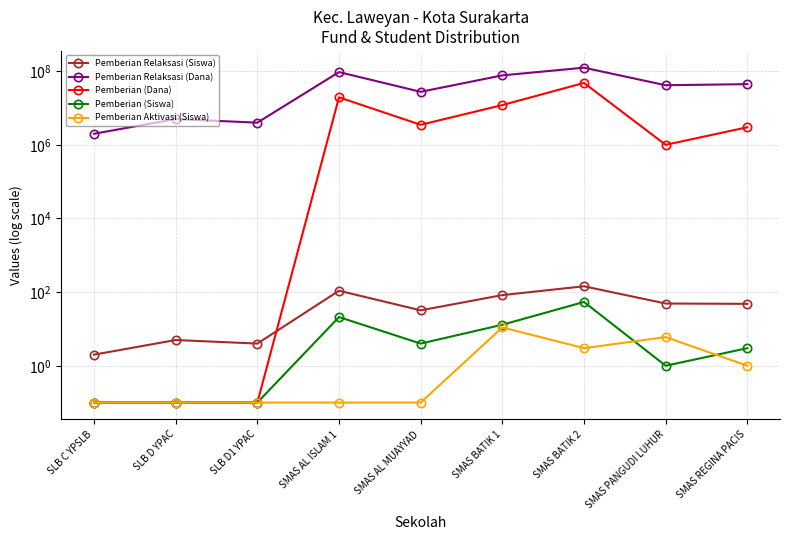

Reading right to left, transcribe all the data shown in this chart.

Pemberian Relaksasi (Siswa): SMAS REGINA PACIS=48.0	SMAS PANGUDI LUHUR=49.0	SMAS BATIK 2=144.0	SMAS BATIK 1=83.0	SMAS AL MUAYYAD=32.0	SMAS AL ISLAM 1=109.0	SLB D1 YPAC=4.0	SLB D YPAC=5.0	SLB C YPSLB=2.0
Pemberian Relaksasi (Dana): SMAS REGINA PACIS=44500000.0	SMAS PANGUDI LUHUR=41500000.0	SMAS BATIK 2=124500000.0	SMAS BATIK 1=77000000.0	SMAS AL MUAYYAD=27500000.0	SMAS AL ISLAM 1=94500000.0	SLB D1 YPAC=4000000.0	SLB D YPAC=5000000.0	SLB C YPSLB=2000000.0
Pemberian (Dana): SMAS REGINA PACIS=3000000.0	SMAS PANGUDI LUHUR=1000000.0	SMAS BATIK 2=48000000.0	SMAS BATIK 1=12000000.0	SMAS AL MUAYYAD=3500000.0	SMAS AL ISLAM 1=19500000.0	SLB D1 YPAC=0.1	SLB D YPAC=0.1	SLB C YPSLB=0.1
Pemberian (Siswa): SMAS REGINA PACIS=3.0	SMAS PANGUDI LUHUR=1.0	SMAS BATIK 2=54.0	SMAS BATIK 1=13.0	SMAS AL MUAYYAD=4.0	SMAS AL ISLAM 1=21.0	SLB D1 YPAC=0.1	SLB D YPAC=0.1	SLB C YPSLB=0.1
Pemberian Aktivasi (Siswa): SMAS REGINA PACIS=1.0	SMAS PANGUDI LUHUR=6.0	SMAS BATIK 2=3.0	SMAS BATIK 1=11.0	SMAS AL MUAYYAD=0.1	SMAS AL ISLAM 1=0.1	SLB D1 YPAC=0.1	SLB D YPAC=0.1	SLB C YPSLB=0.1